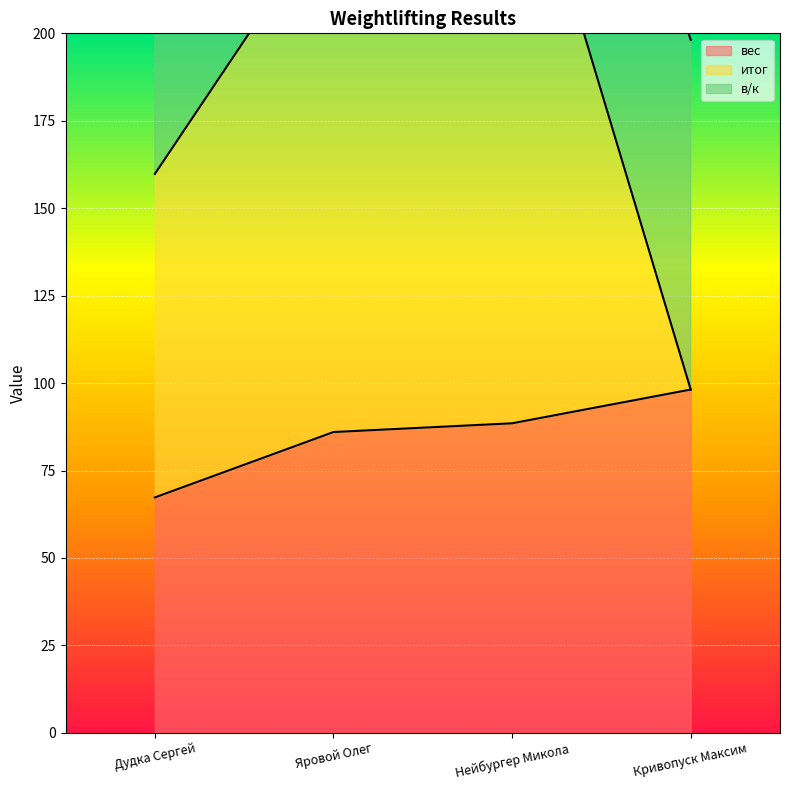

What is the label of the 4th point from the left?

Кривопуск Максим